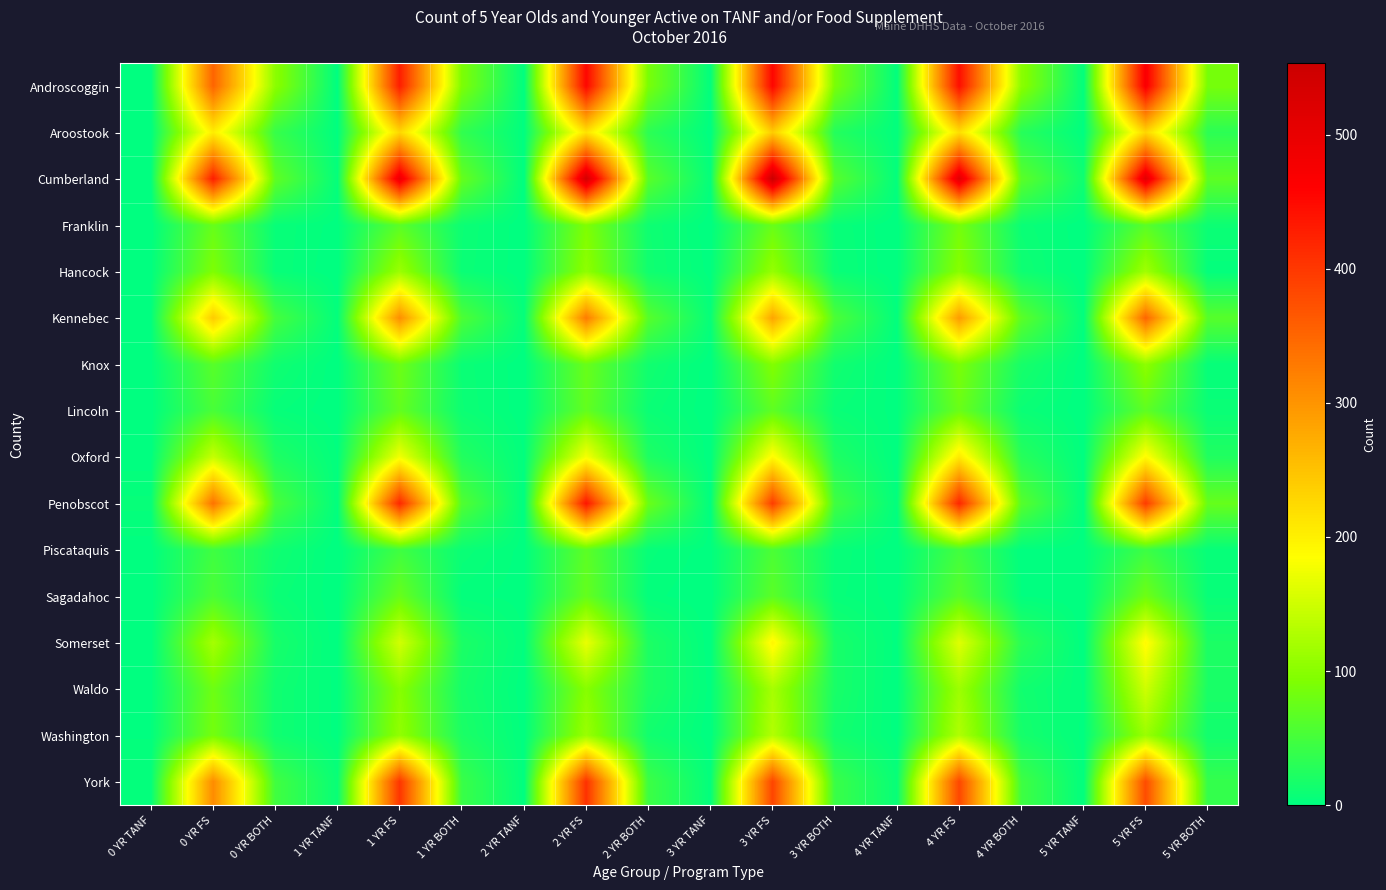

Reading left to right, what are all the values shown in this chart?

Androscoggin: 0 YR TANF=1	0 YR FS=352	0 YR BOTH=101	1 YR TANF=0	1 YR FS=428	1 YR BOTH=91	2 YR TANF=1	2 YR FS=454	2 YR BOTH=88	3 YR TANF=2	3 YR FS=455	3 YR BOTH=88	4 YR TANF=2	4 YR FS=445	4 YR BOTH=101	5 YR TANF=3	5 YR FS=470	5 YR BOTH=86
Aroostook: 0 YR TANF=1	0 YR FS=204	0 YR BOTH=40	1 YR TANF=1	1 YR FS=228	1 YR BOTH=36	2 YR TANF=1	2 YR FS=215	2 YR BOTH=32	3 YR TANF=0	3 YR FS=240	3 YR BOTH=26	4 YR TANF=2	4 YR FS=220	4 YR BOTH=28	5 YR TANF=1	5 YR FS=229	5 YR BOTH=32
Cumberland: 0 YR TANF=2	0 YR FS=428	0 YR BOTH=69	1 YR TANF=4	1 YR FS=495	1 YR BOTH=74	2 YR TANF=0	2 YR FS=536	2 YR BOTH=65	3 YR TANF=4	3 YR FS=553	3 YR BOTH=63	4 YR TANF=3	4 YR FS=513	4 YR BOTH=66	5 YR TANF=11	5 YR FS=510	5 YR BOTH=68
Franklin: 0 YR TANF=0	0 YR FS=75	0 YR BOTH=6	1 YR TANF=1	1 YR FS=66	1 YR BOTH=9	2 YR TANF=0	2 YR FS=92	2 YR BOTH=11	3 YR TANF=0	3 YR FS=76	3 YR BOTH=6	4 YR TANF=0	4 YR FS=85	4 YR BOTH=8	5 YR TANF=0	5 YR FS=65	5 YR BOTH=9
Hancock: 0 YR TANF=1	0 YR FS=92	0 YR BOTH=6	1 YR TANF=0	1 YR FS=113	1 YR BOTH=8	2 YR TANF=0	2 YR FS=104	2 YR BOTH=12	3 YR TANF=1	3 YR FS=109	3 YR BOTH=7	4 YR TANF=0	4 YR FS=99	4 YR BOTH=11	5 YR TANF=0	5 YR FS=117	5 YR BOTH=3
Kennebec: 0 YR TANF=2	0 YR FS=241	0 YR BOTH=50	1 YR TANF=3	1 YR FS=307	1 YR BOTH=56	2 YR TANF=4	2 YR FS=327	2 YR BOTH=63	3 YR TANF=5	3 YR FS=282	3 YR BOTH=55	4 YR TANF=2	4 YR FS=292	4 YR BOTH=66	5 YR TANF=2	5 YR FS=351	5 YR BOTH=63
Knox: 0 YR TANF=1	0 YR FS=64	0 YR BOTH=12	1 YR TANF=0	1 YR FS=79	1 YR BOTH=8	2 YR TANF=0	2 YR FS=76	2 YR BOTH=13	3 YR TANF=0	3 YR FS=95	3 YR BOTH=13	4 YR TANF=0	4 YR FS=89	4 YR BOTH=17	5 YR TANF=0	5 YR FS=103	5 YR BOTH=5
Lincoln: 0 YR TANF=0	0 YR FS=53	0 YR BOTH=5	1 YR TANF=0	1 YR FS=72	1 YR BOTH=9	2 YR TANF=0	2 YR FS=72	2 YR BOTH=8	3 YR TANF=0	3 YR FS=69	3 YR BOTH=7	4 YR TANF=1	4 YR FS=77	4 YR BOTH=8	5 YR TANF=0	5 YR FS=69	5 YR BOTH=7
Oxford: 0 YR TANF=1	0 YR FS=144	0 YR BOTH=22	1 YR TANF=2	1 YR FS=176	1 YR BOTH=25	2 YR TANF=2	2 YR FS=179	2 YR BOTH=22	3 YR TANF=0	3 YR FS=190	3 YR BOTH=22	4 YR TANF=0	4 YR FS=208	4 YR BOTH=28	5 YR TANF=1	5 YR FS=190	5 YR BOTH=24
Penobscot: 0 YR TANF=5	0 YR FS=337	0 YR BOTH=53	1 YR TANF=2	1 YR FS=417	1 YR BOTH=59	2 YR TANF=0	2 YR FS=437	2 YR BOTH=77	3 YR TANF=1	3 YR FS=394	3 YR BOTH=47	4 YR TANF=2	4 YR FS=419	4 YR BOTH=63	5 YR TANF=1	5 YR FS=396	5 YR BOTH=74
Piscataquis: 0 YR TANF=1	0 YR FS=46	0 YR BOTH=12	1 YR TANF=0	1 YR FS=46	1 YR BOTH=8	2 YR TANF=1	2 YR FS=67	2 YR BOTH=5	3 YR TANF=1	3 YR FS=55	3 YR BOTH=6	4 YR TANF=0	4 YR FS=48	4 YR BOTH=1	5 YR TANF=1	5 YR FS=44	5 YR BOTH=5
Sagadahoc: 0 YR TANF=0	0 YR FS=55	0 YR BOTH=8	1 YR TANF=0	1 YR FS=75	1 YR BOTH=3	2 YR TANF=1	2 YR FS=73	2 YR BOTH=3	3 YR TANF=0	3 YR FS=66	3 YR BOTH=5	4 YR TANF=1	4 YR FS=64	4 YR BOTH=2	5 YR TANF=0	5 YR FS=80	5 YR BOTH=6
Somerset: 0 YR TANF=0	0 YR FS=120	0 YR BOTH=17	1 YR TANF=0	1 YR FS=152	1 YR BOTH=20	2 YR TANF=2	2 YR FS=170	2 YR BOTH=21	3 YR TANF=0	3 YR FS=195	3 YR BOTH=18	4 YR TANF=1	4 YR FS=162	4 YR BOTH=30	5 YR TANF=0	5 YR FS=190	5 YR BOTH=20
Waldo: 0 YR TANF=1	0 YR FS=80	0 YR BOTH=12	1 YR TANF=1	1 YR FS=98	1 YR BOTH=16	2 YR TANF=0	2 YR FS=98	2 YR BOTH=21	3 YR TANF=1	3 YR FS=121	3 YR BOTH=18	4 YR TANF=0	4 YR FS=114	4 YR BOTH=13	5 YR TANF=2	5 YR FS=149	5 YR BOTH=19
Washington: 0 YR TANF=2	0 YR FS=85	0 YR BOTH=12	1 YR TANF=1	1 YR FS=106	1 YR BOTH=20	2 YR TANF=1	2 YR FS=112	2 YR BOTH=13	3 YR TANF=0	3 YR FS=130	3 YR BOTH=14	4 YR TANF=1	4 YR FS=128	4 YR BOTH=16	5 YR TANF=1	5 YR FS=112	5 YR BOTH=13
York: 0 YR TANF=4	0 YR FS=310	0 YR BOTH=47	1 YR TANF=7	1 YR FS=403	1 YR BOTH=42	2 YR TANF=1	2 YR FS=407	2 YR BOTH=44	3 YR TANF=3	3 YR FS=386	3 YR BOTH=42	4 YR TANF=6	4 YR FS=384	4 YR BOTH=46	5 YR TANF=2	5 YR FS=379	5 YR BOTH=38